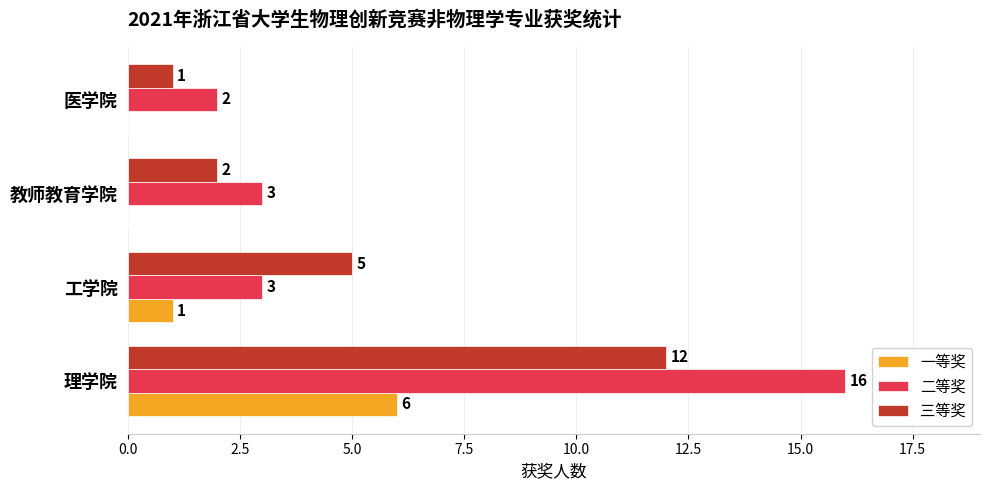

What is the sum of all 二等奖 values?

24